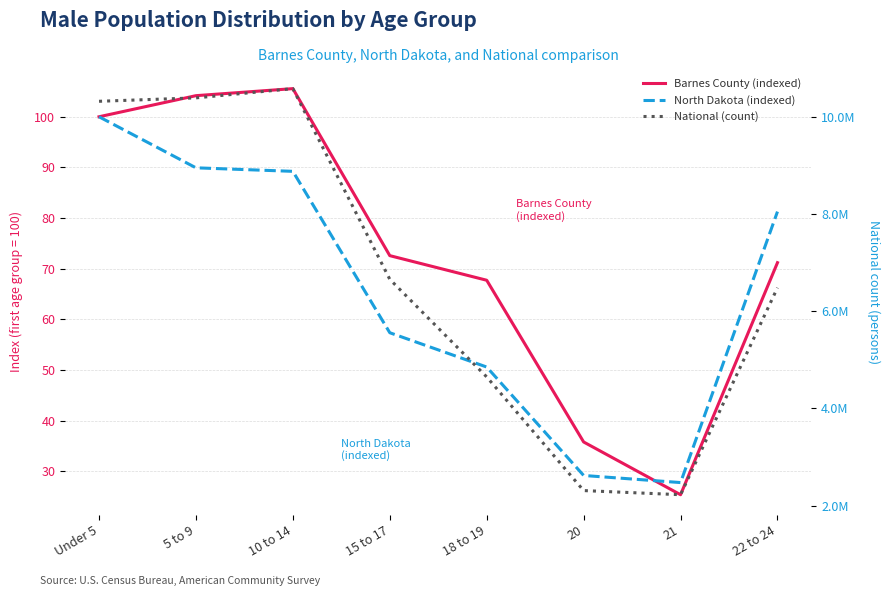

At which label does National (count) first exceed 6656209?

Under 5